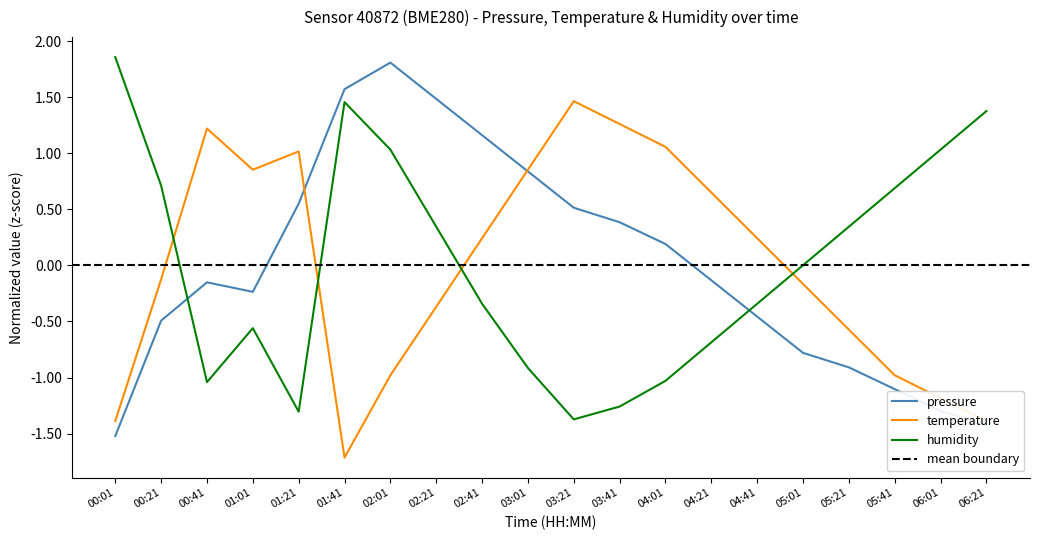

Where does the temperature series first go above 0?

00:41